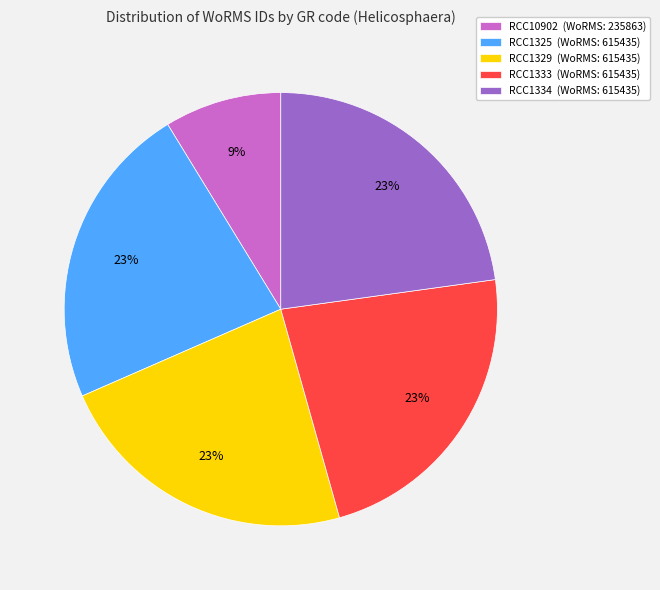

Which has a higher value, RCC1325 or RCC10902?

RCC1325